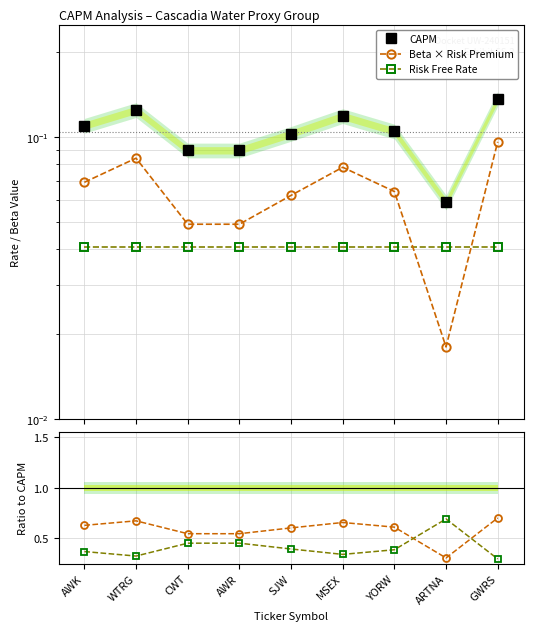

The Beta × Risk Premium series shows 0.6 at YORW. True or false?

True